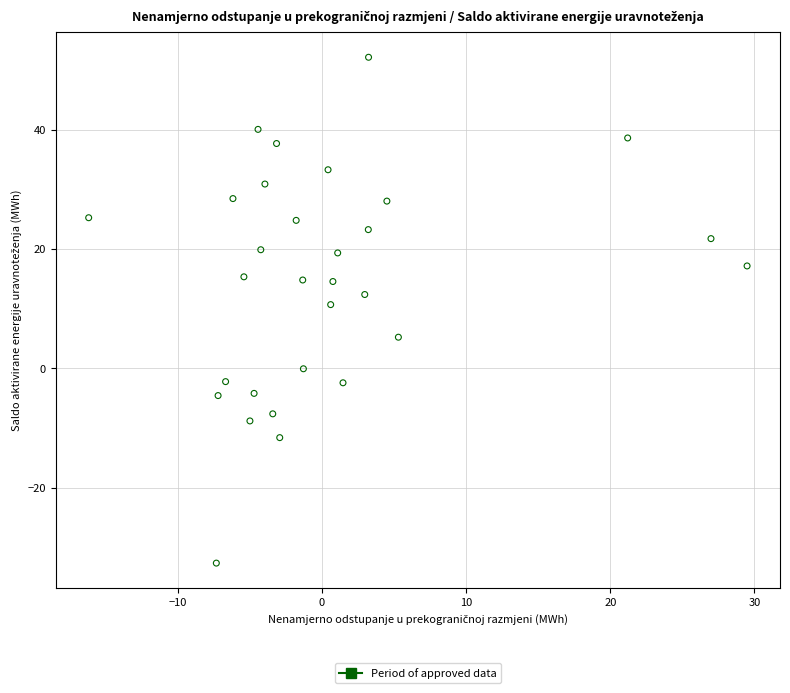

What is the range of X values (max minus min)?

45.7